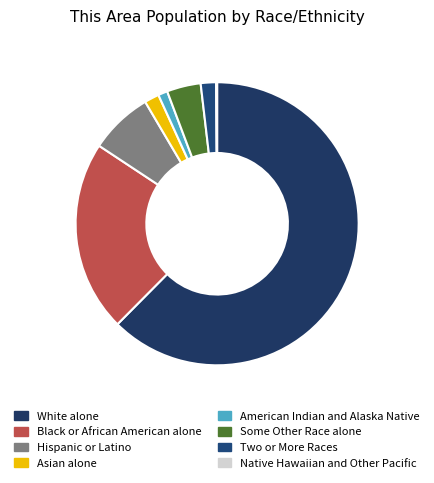

Does Native Hawaiian and Other Pacific account for over 50% of the chart?

No